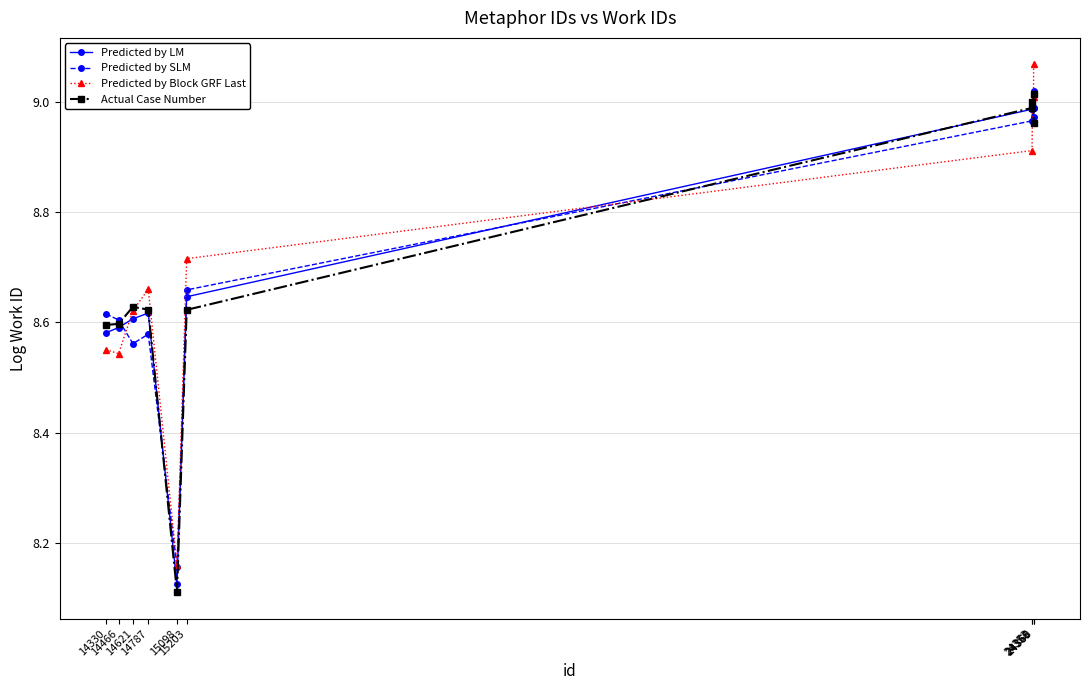

Is the value of Actual Case Number at 14466 greater than the value of Predicted by LM at 14330?

Yes